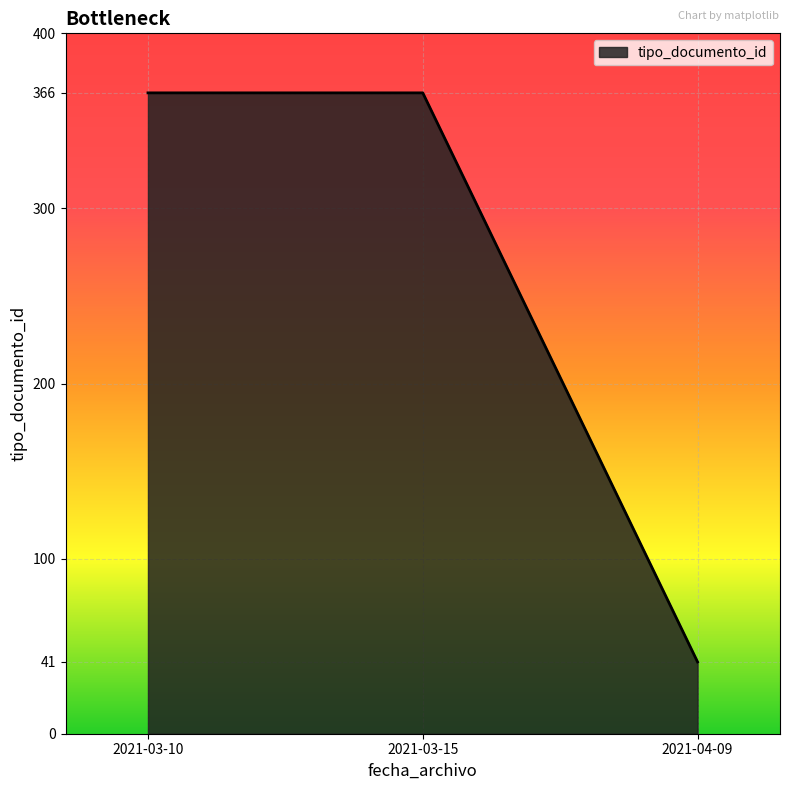

The value at 2021-03-10 is 615. True or false?

False